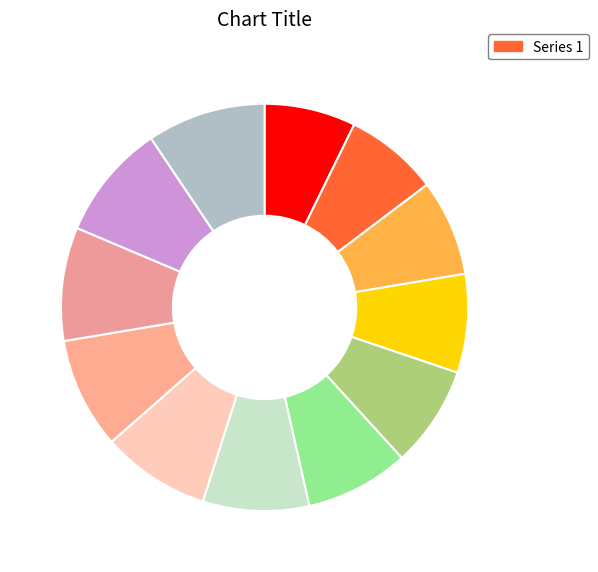

How many slices are in this pie chart?

12